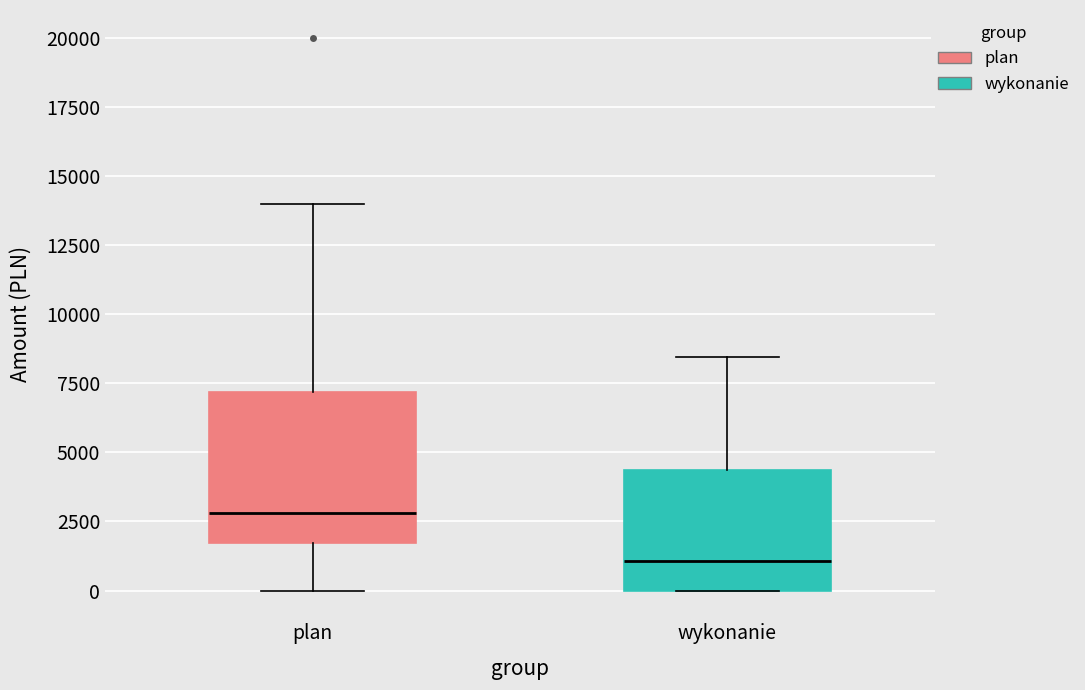

Which box's median line is the lowest?

wykonanie